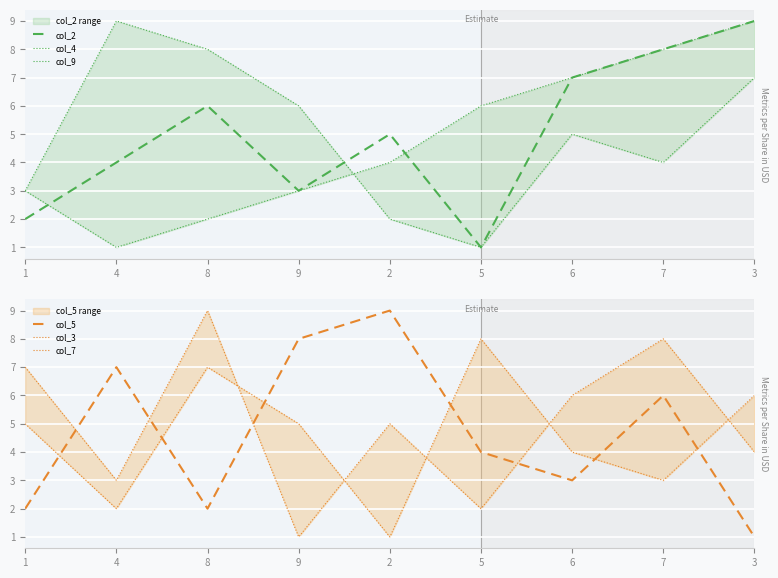

Where is col_4 nearest to the value 5?

6